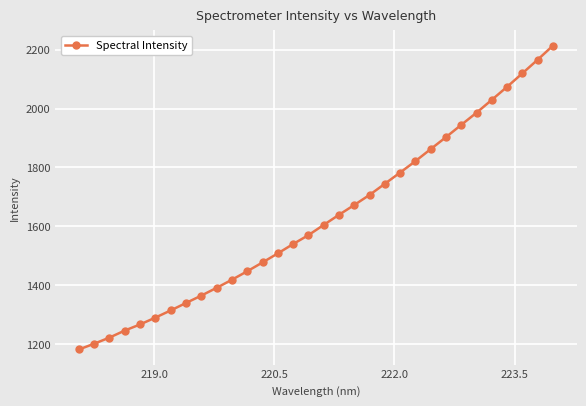

What is the value of the 8th point from the left?

1339.0